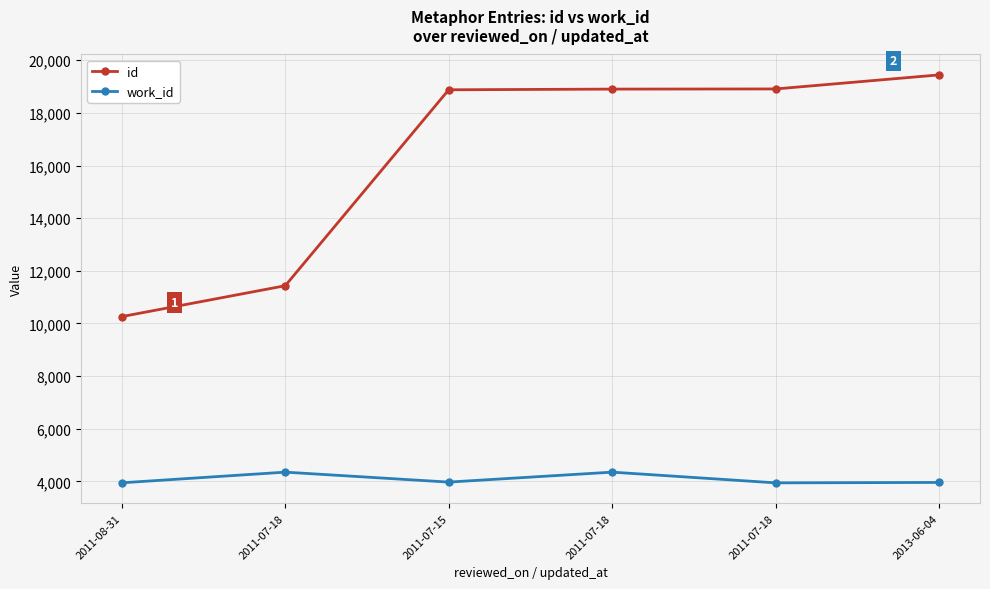

How many data points in id are less than 18904?

3